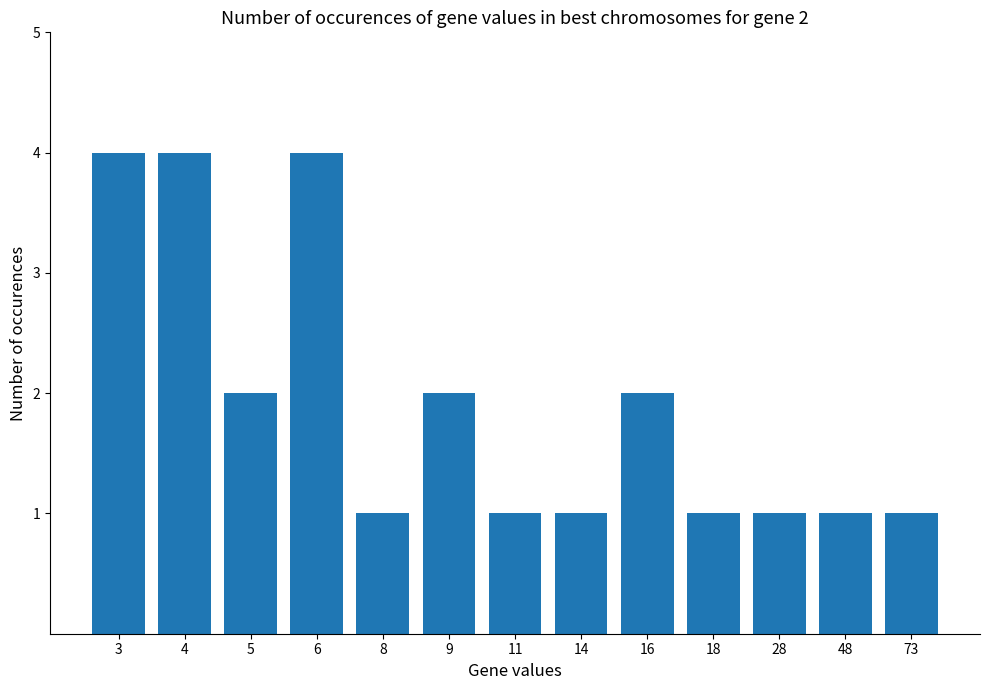

How many bars are there in total?

13